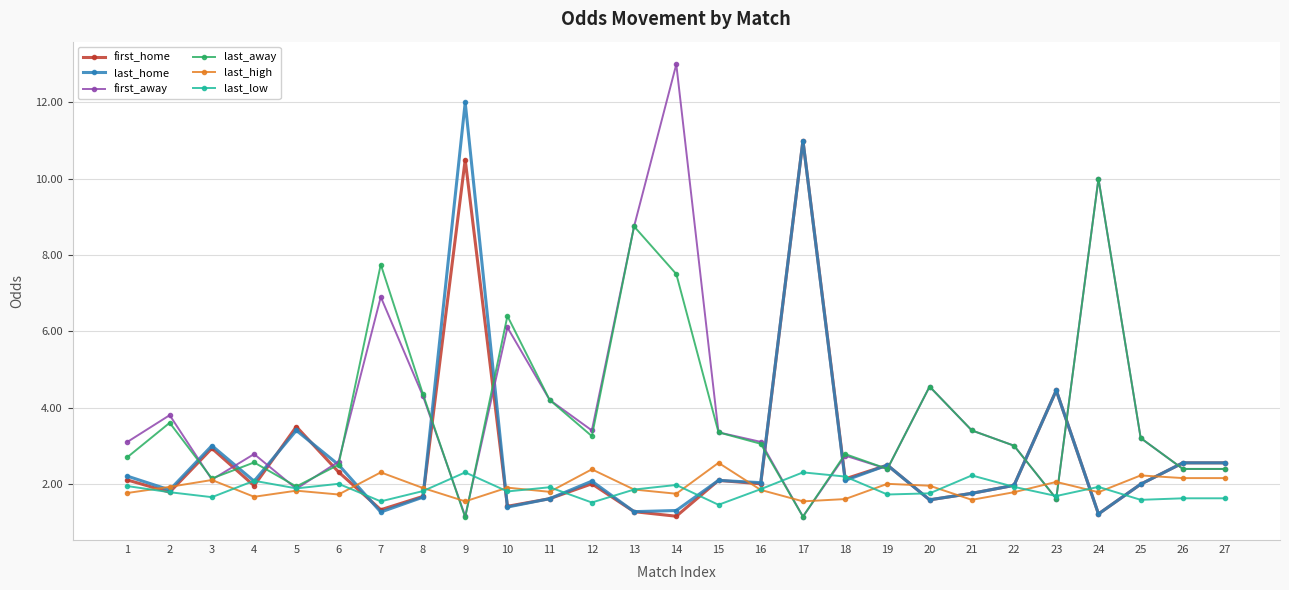

What is the minimum value shown in the chart?

1.1